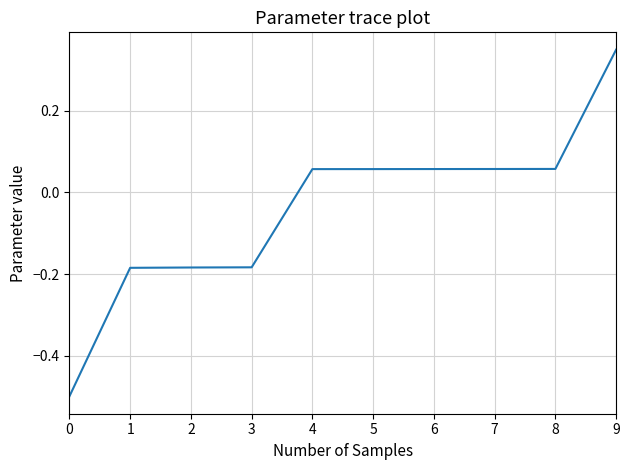

The value at 2 is -0.3. True or false?

False